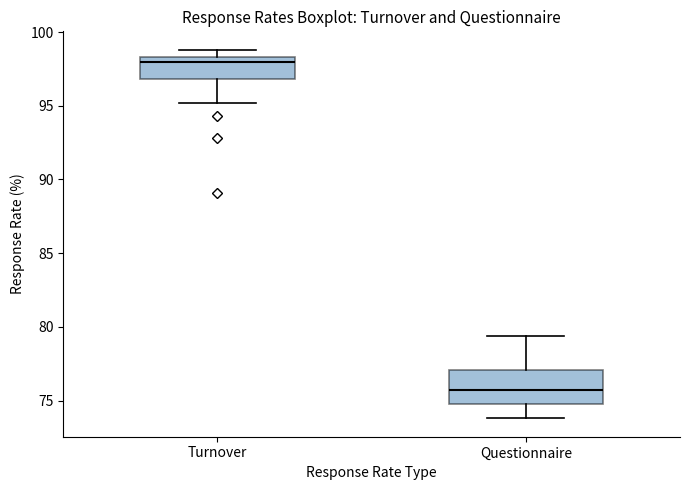

Reading left to right, transcribe this box plot: for each box, give where its median line is, the range the box spans, and where its two whiskers end, as read against the y-axis. The values are not printed on the chart, so give them approximately, as read against the axis.

Turnover: median 98.0, box 97.0 to 98.5, whiskers 95.0 to 99.0
Questionnaire: median 75.5, box 75.0 to 77.0, whiskers 74.0 to 79.5